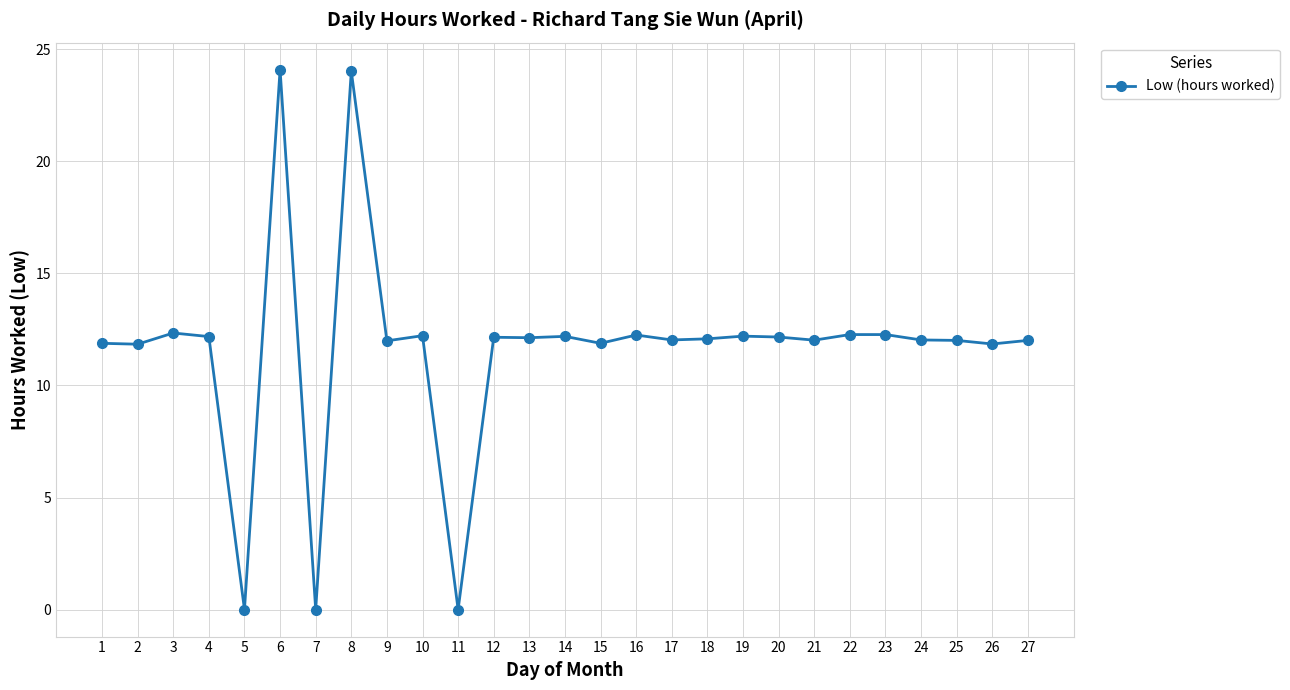

What is the ratio of the value at 18 to the value at 13?

1.0